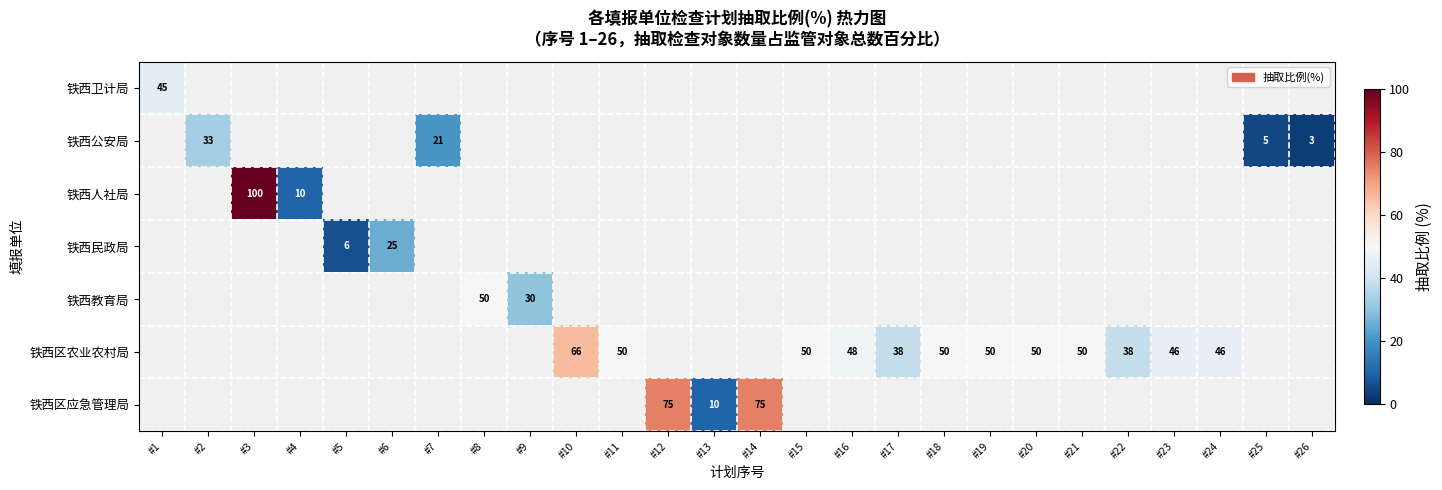

Count the number of data series in this chart.

7